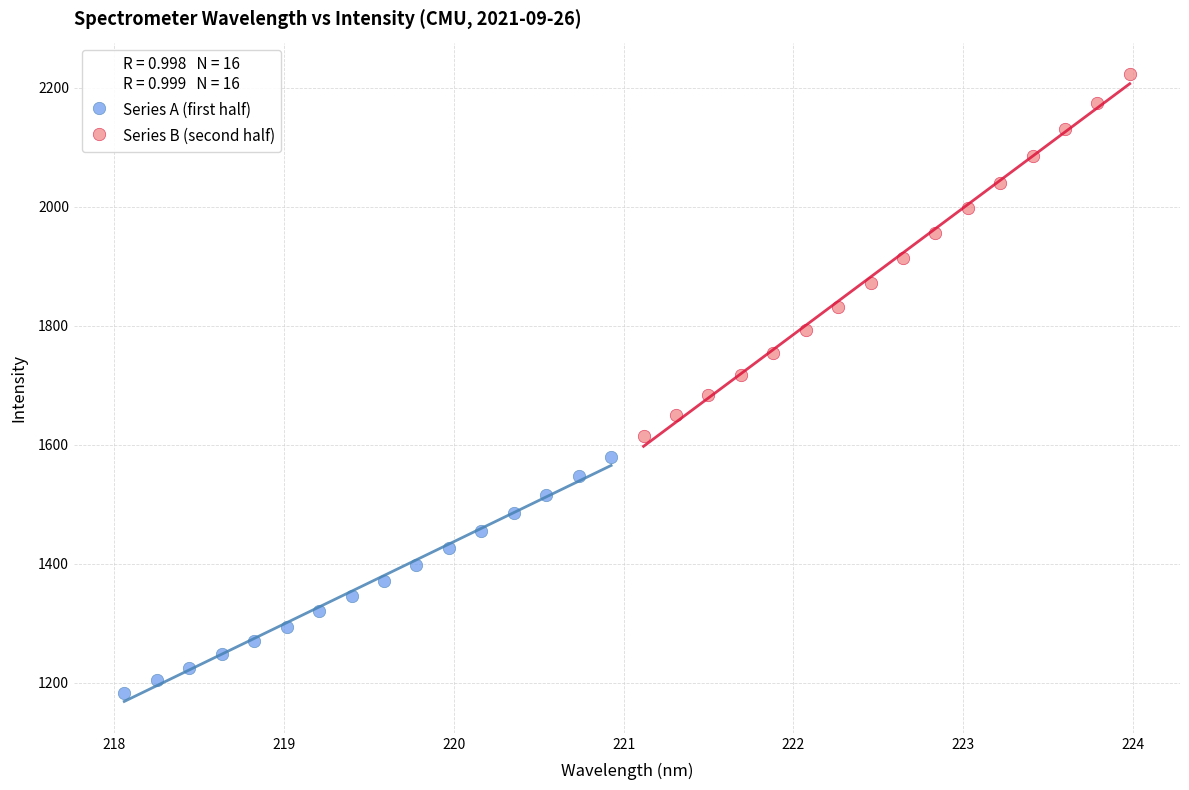

Which series contains the highest Y value?

Series B (second half)